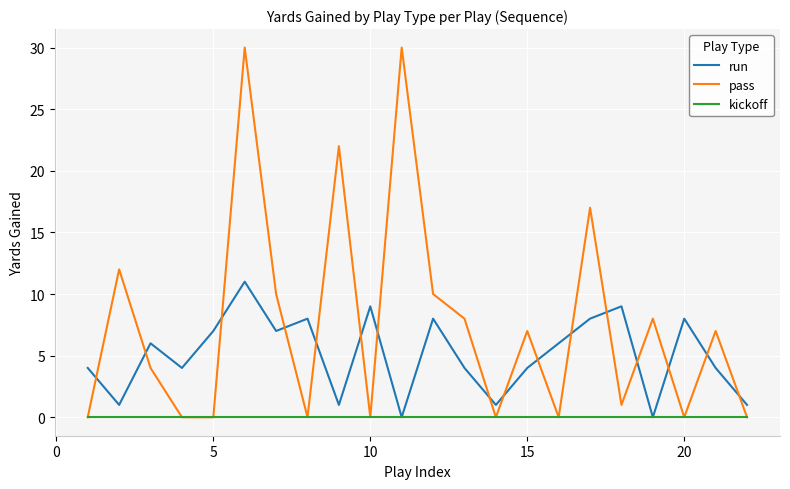

Which series has the widest spread of values?

pass